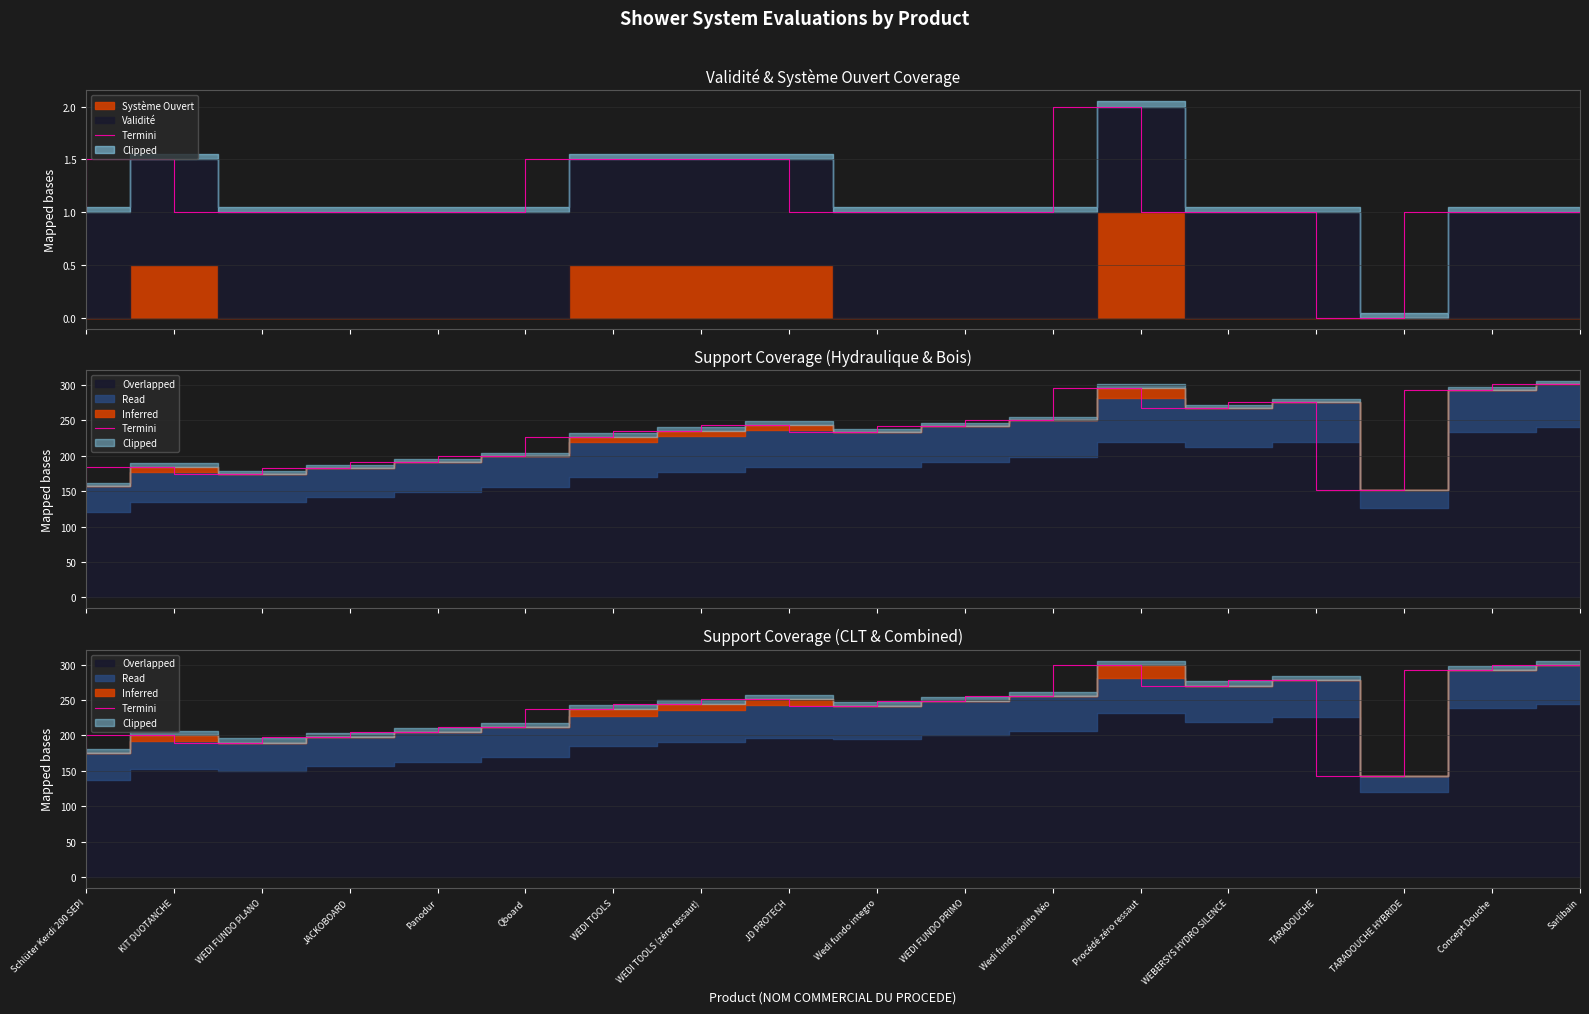

The chart shows a value of 299.2 at Procédé zéro ressaut. True or false?

True